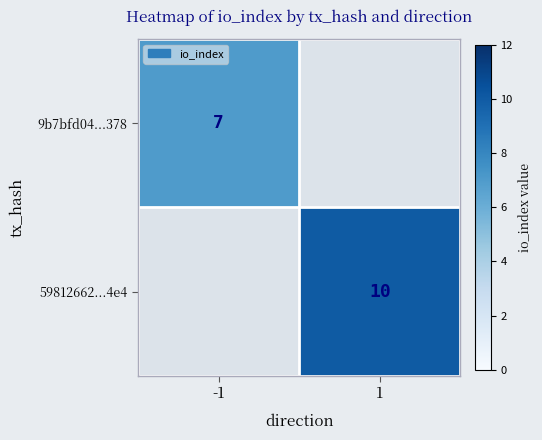

The 59812662...4e4 series shows 14 at 1. True or false?

False